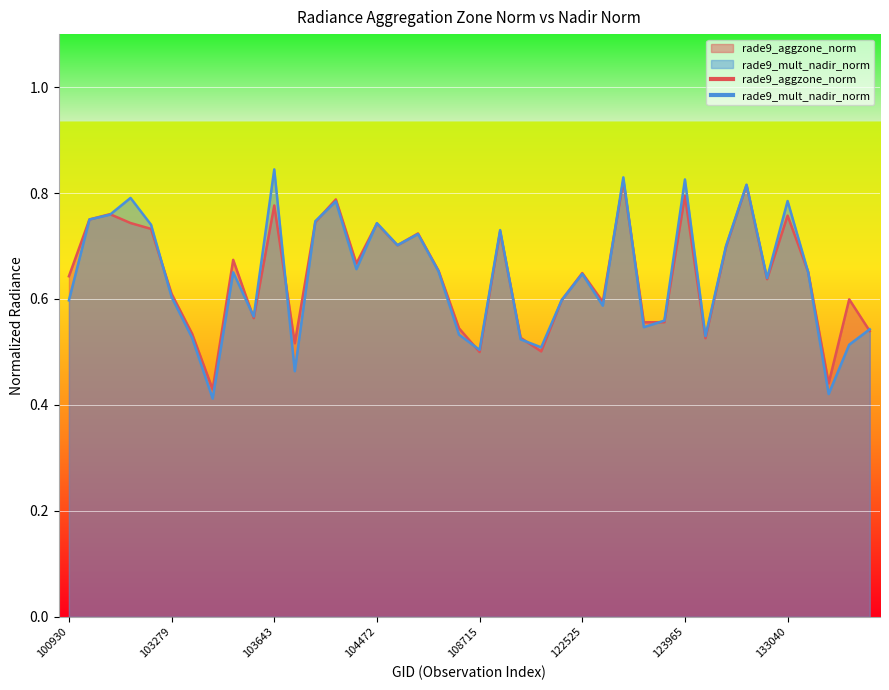

List the series in order of their overall mean, lowest first.

rade9_mult_nadir_norm, rade9_aggzone_norm